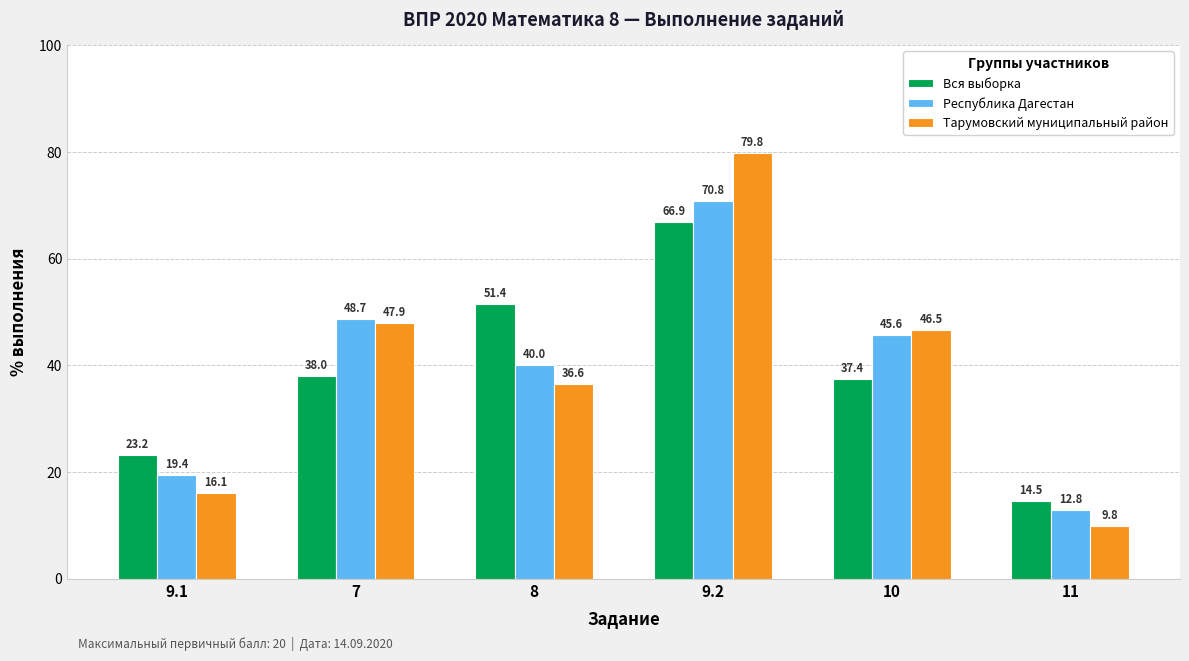

True or false: Тарумовский муниципальный район has a value of 52.5 at 9.2.

False